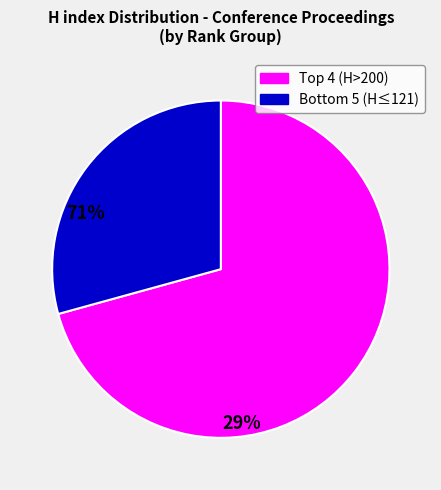

Does any single category account for the majority?

Yes